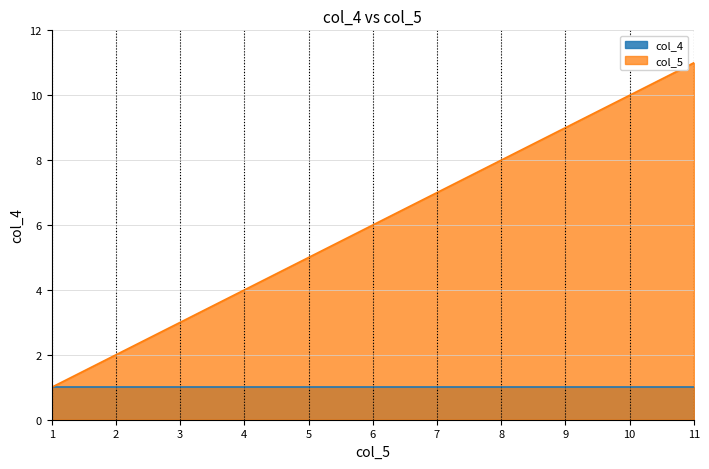

True or false: the data has more than 1 interior local peaks.

False